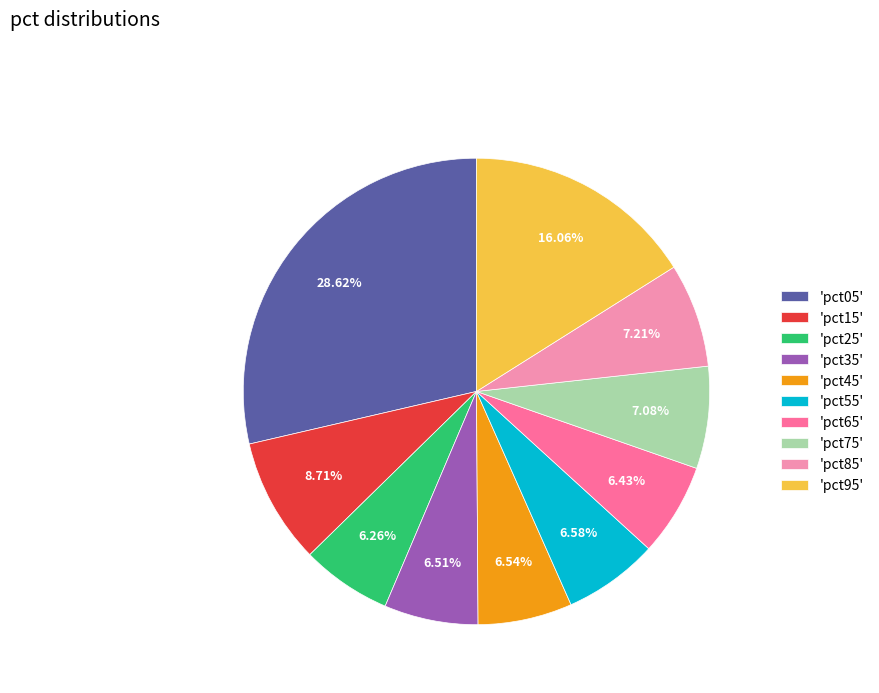

Between 'pct15' and 'pct35', which is larger?

'pct15'